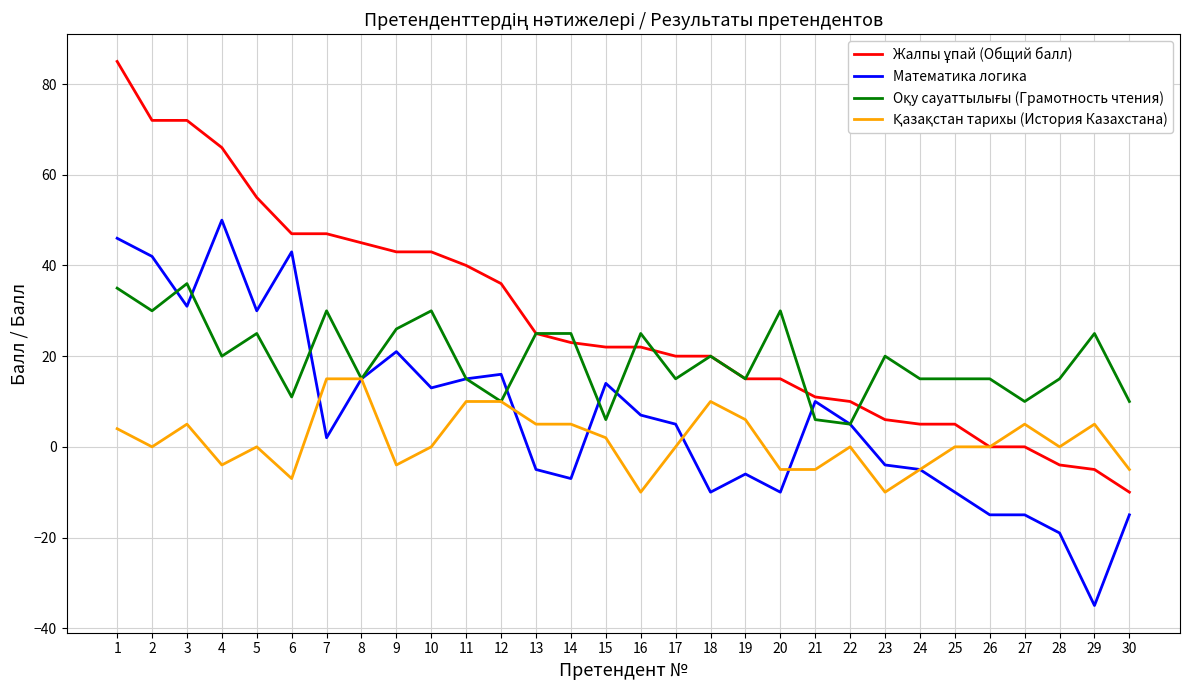

What is the maximum value shown in the chart?

85